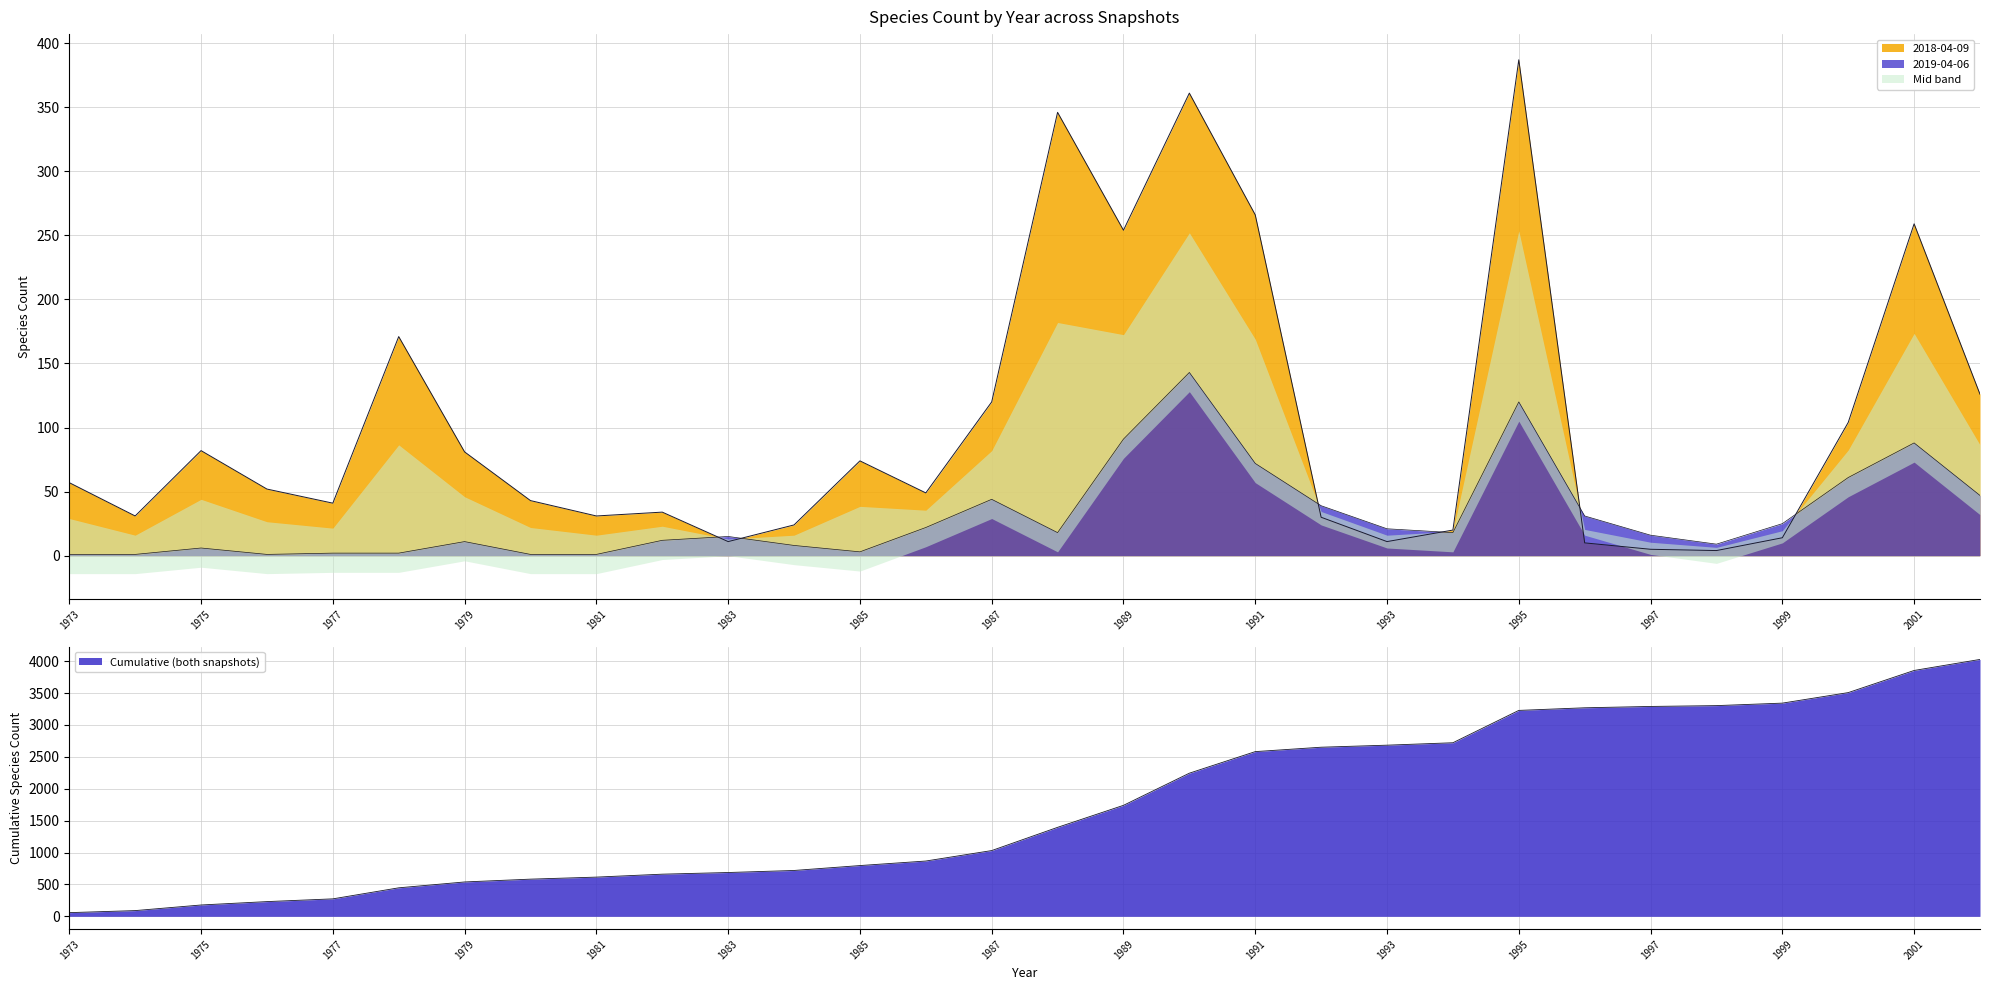

Rank the series at 1999 from lowest to highest value.

2018-04-09, 2019-04-06